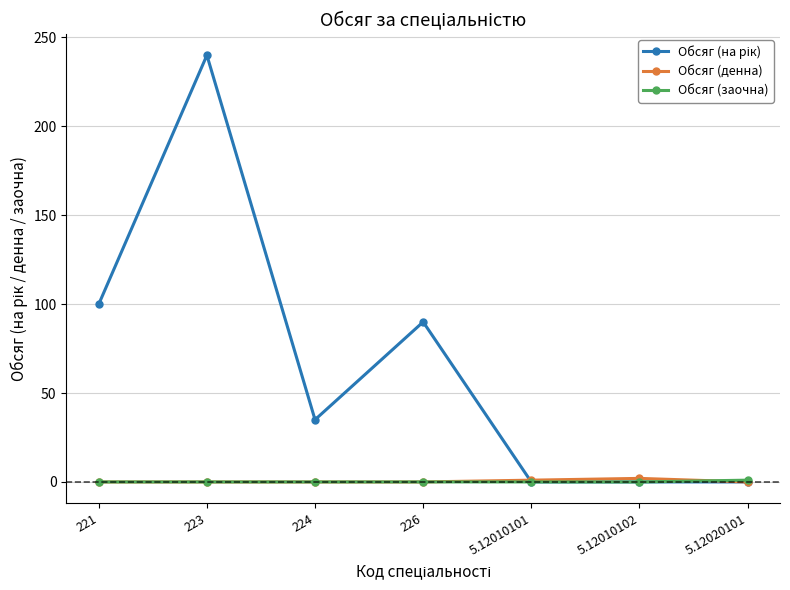

What is the difference between the highest and lowest values at 221?

100